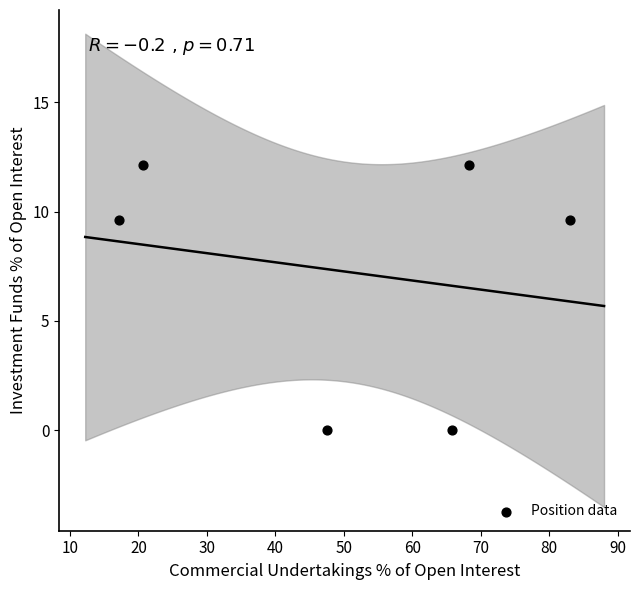

What is the range of Y values (max minus min)?

12.1